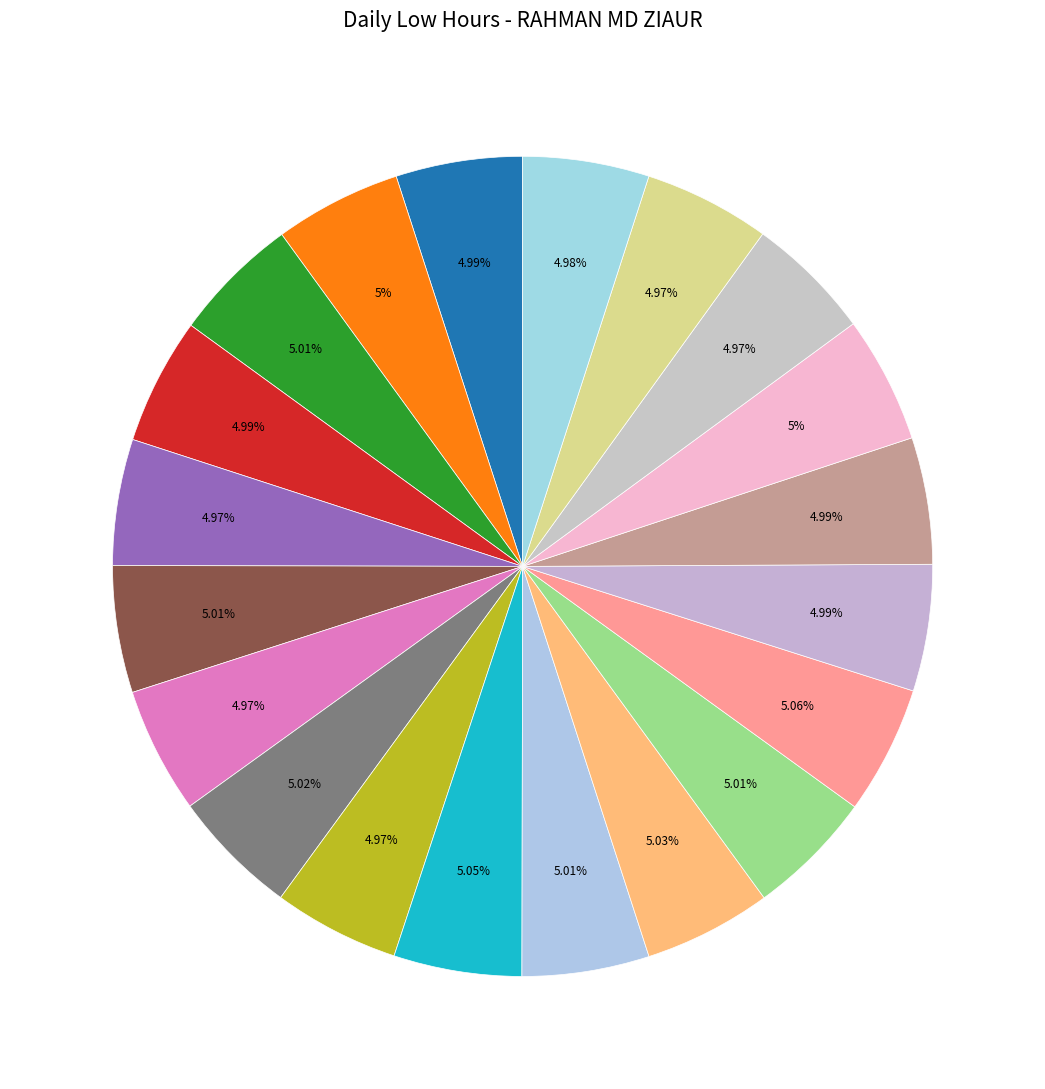

How many segments does this pie chart have?

20